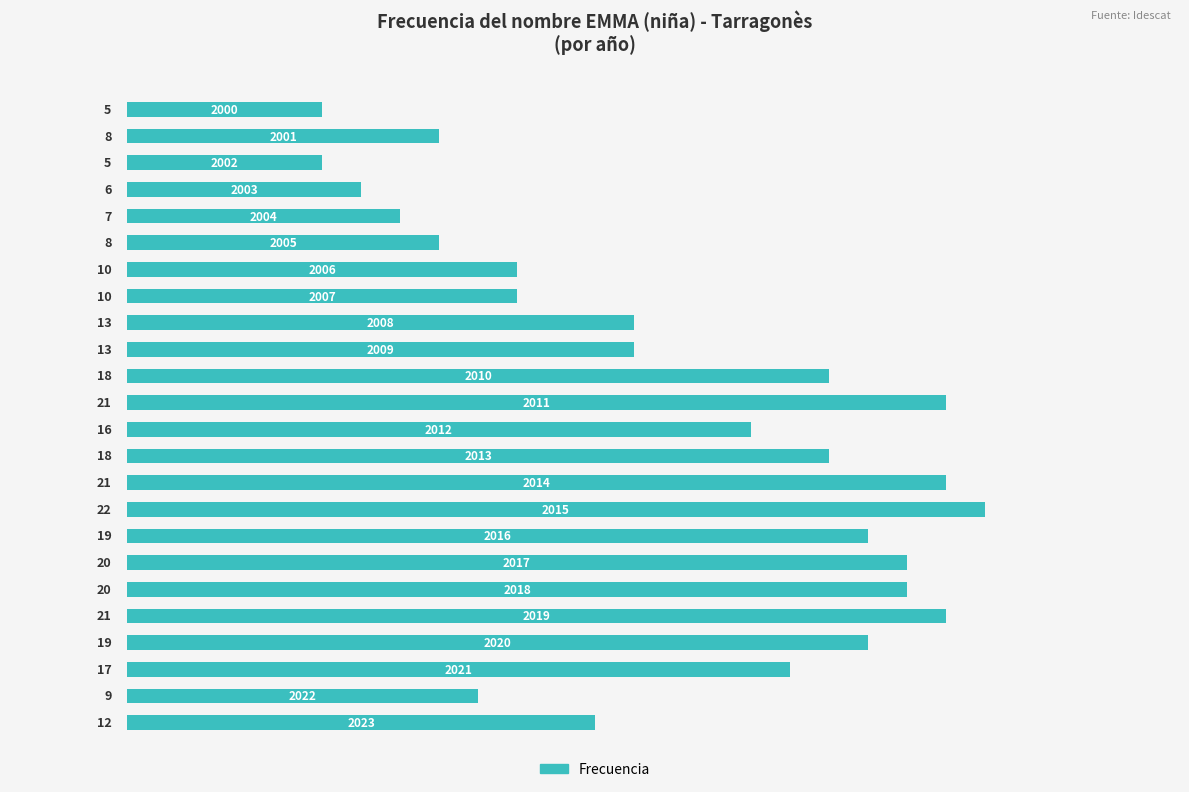

Count the number of data series in this chart.

1